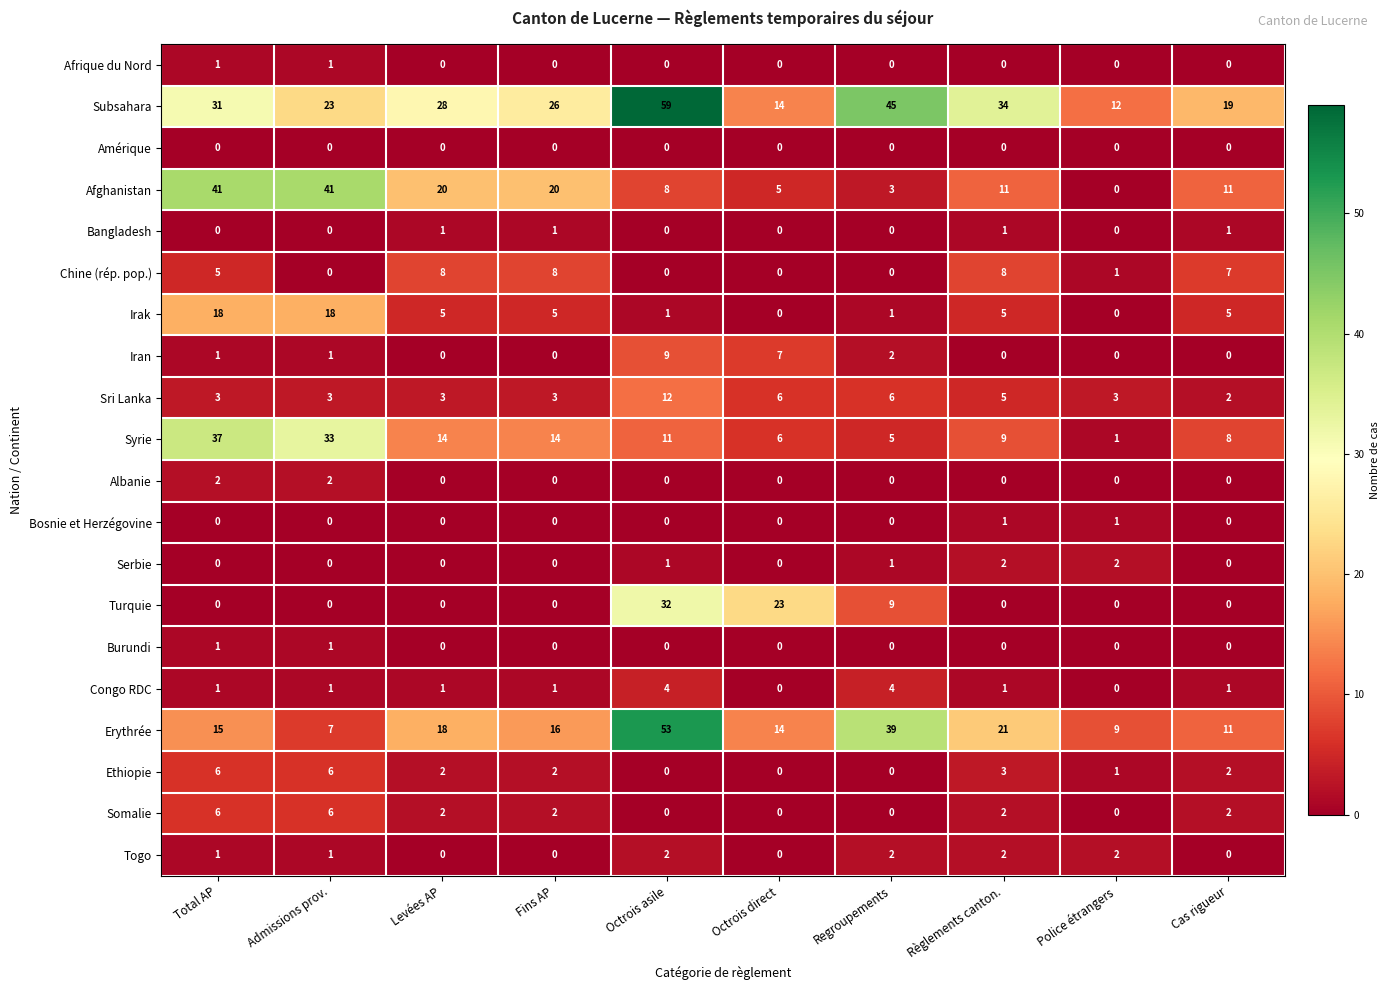

What is the total value across all series at Fins AP?

98